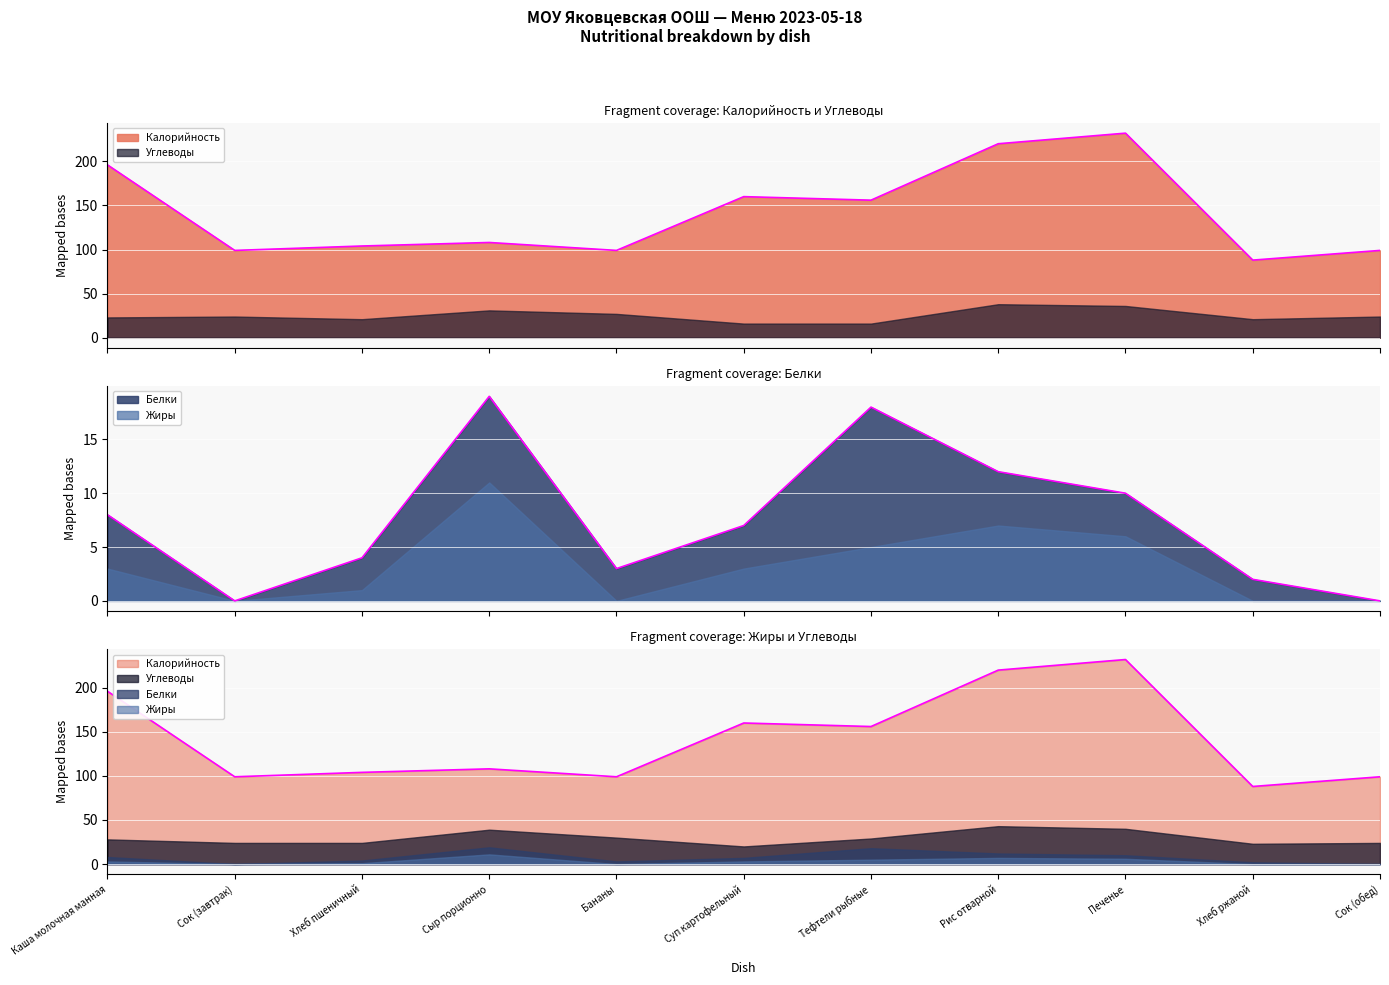

True or false: Белки has more than 2 points higher than both neighbors.

False